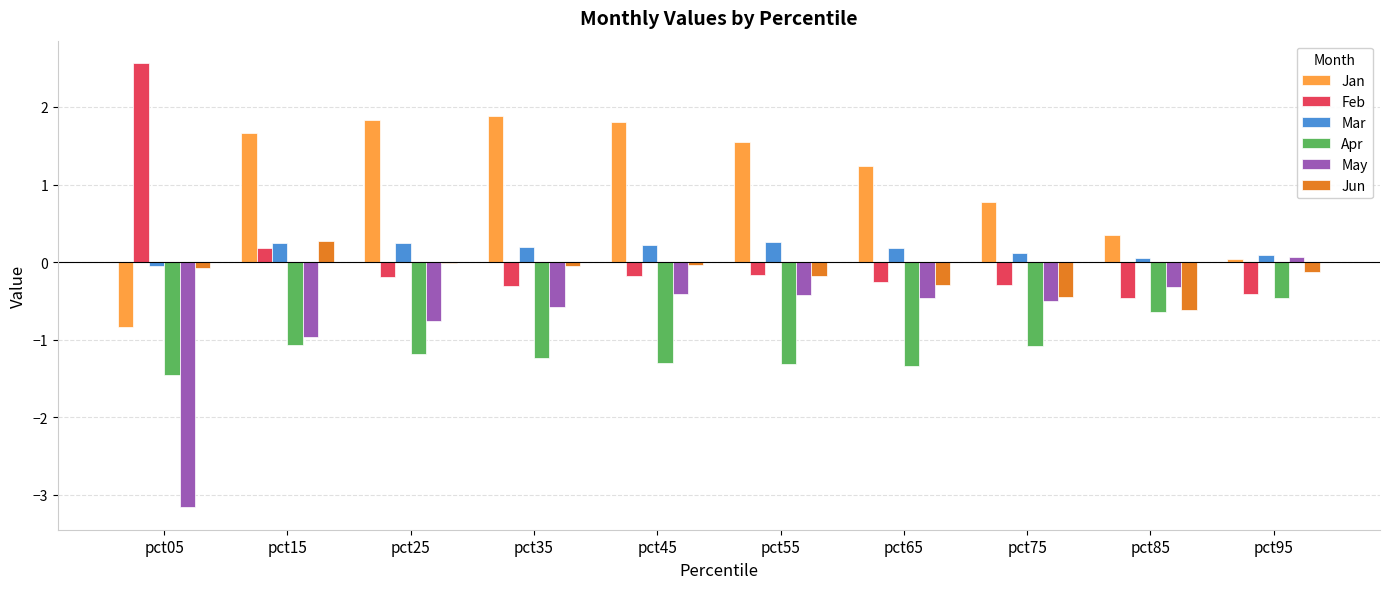

Which series has the largest total across all categories?

Jan